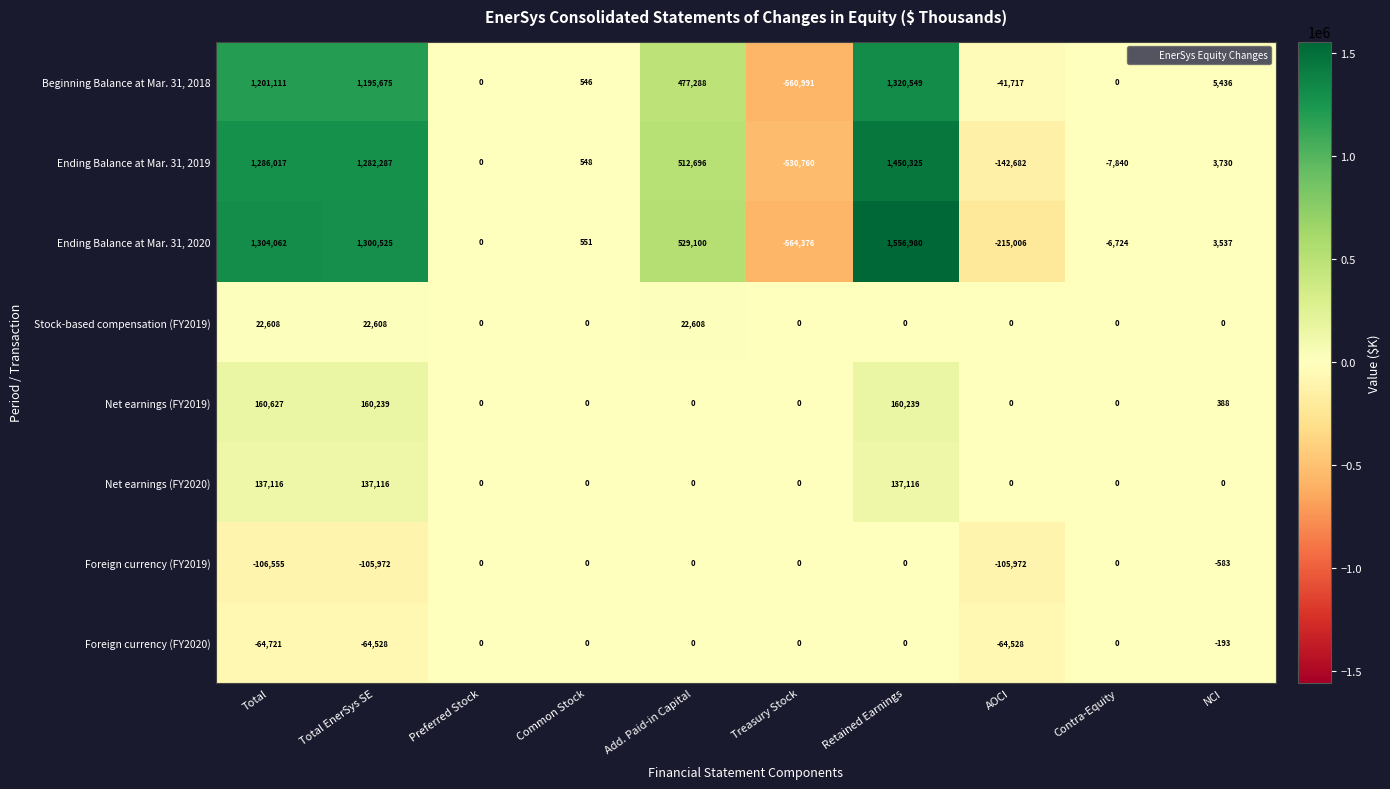

At which label does Ending Balance at Mar. 31, 2020 first exceed 3537?

Total